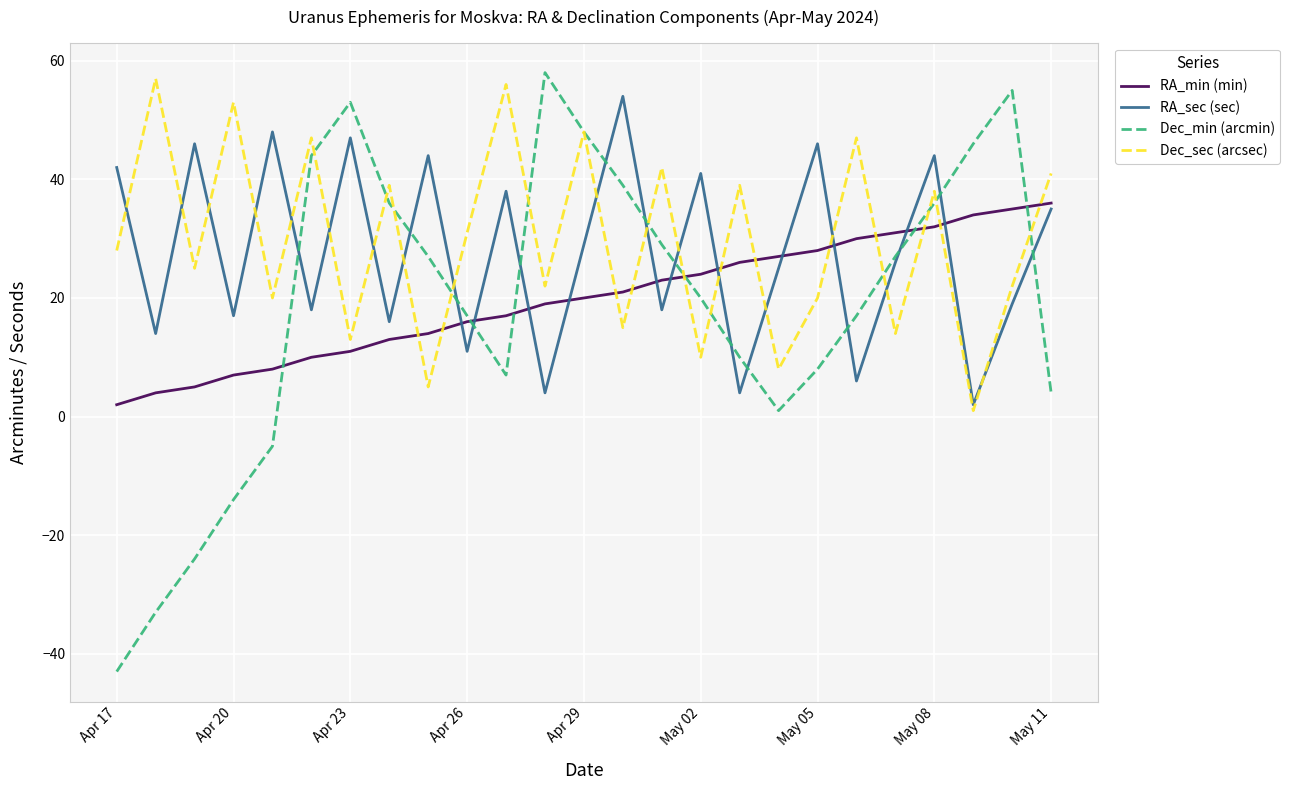

Which series has the largest range (max minus min)?

Dec_min (arcmin)